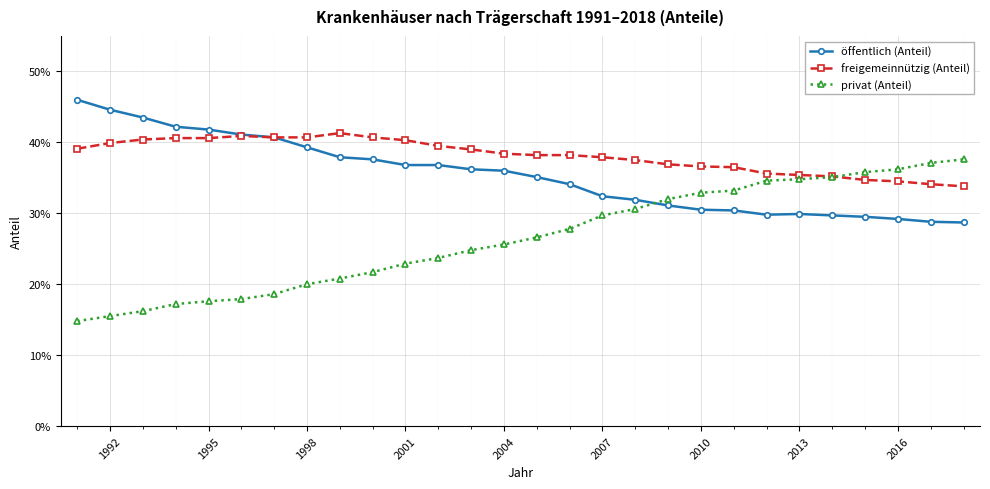

True or false: privat (Anteil) has more than 2 interior local peaks.

False